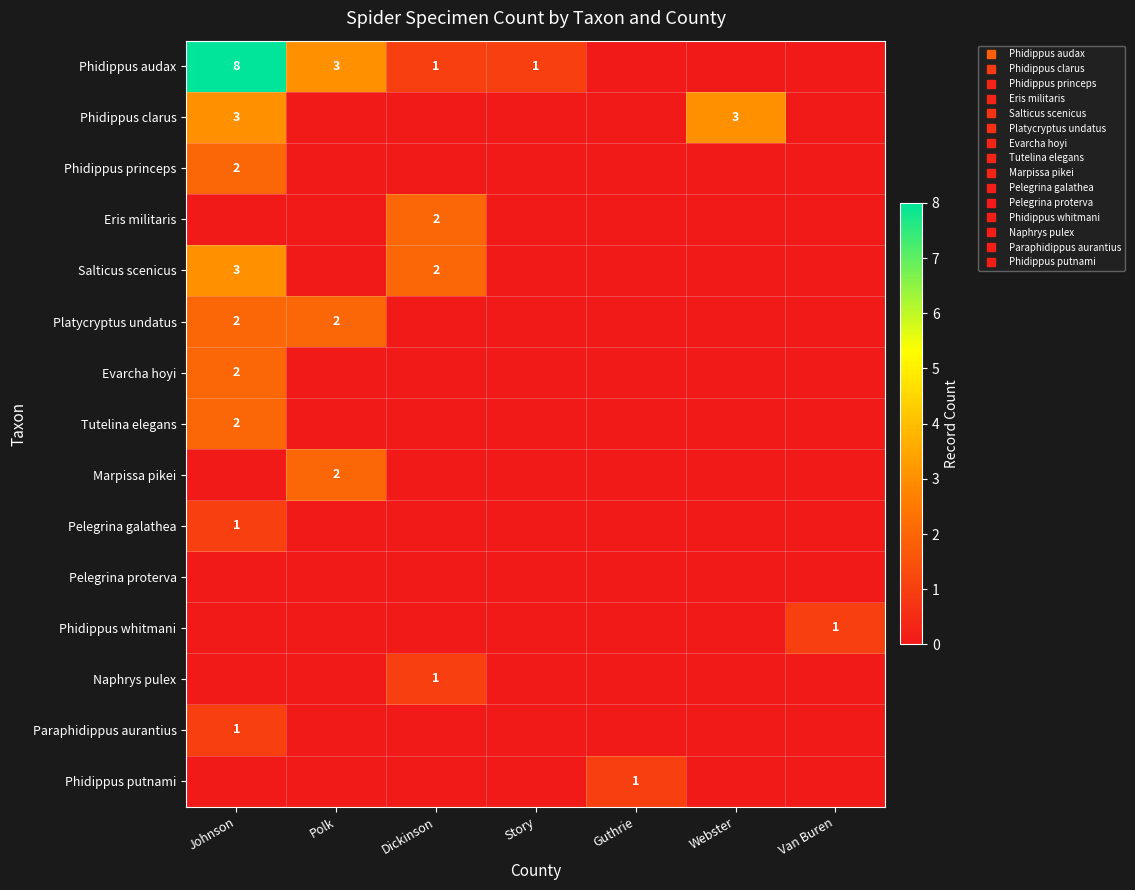

What value does the Phidippus clarus series have at Webster?

3